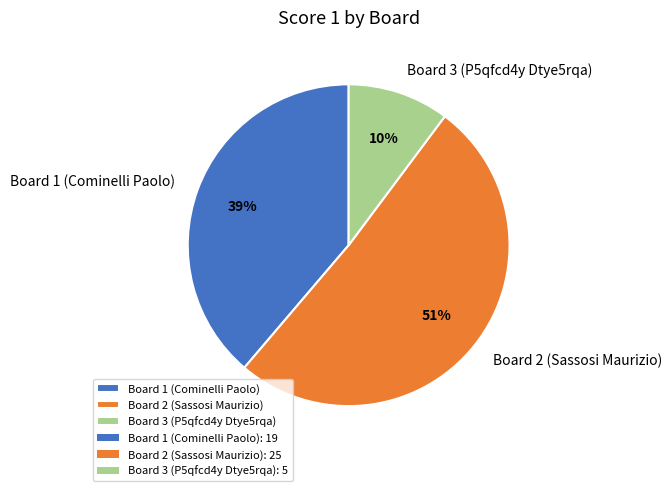

Rank the categories by value from highest to lowest.

Board 2 (Sassosi Maurizio), Board 1 (Cominelli Paolo), Board 3 (P5qfcd4y Dtye5rqa)